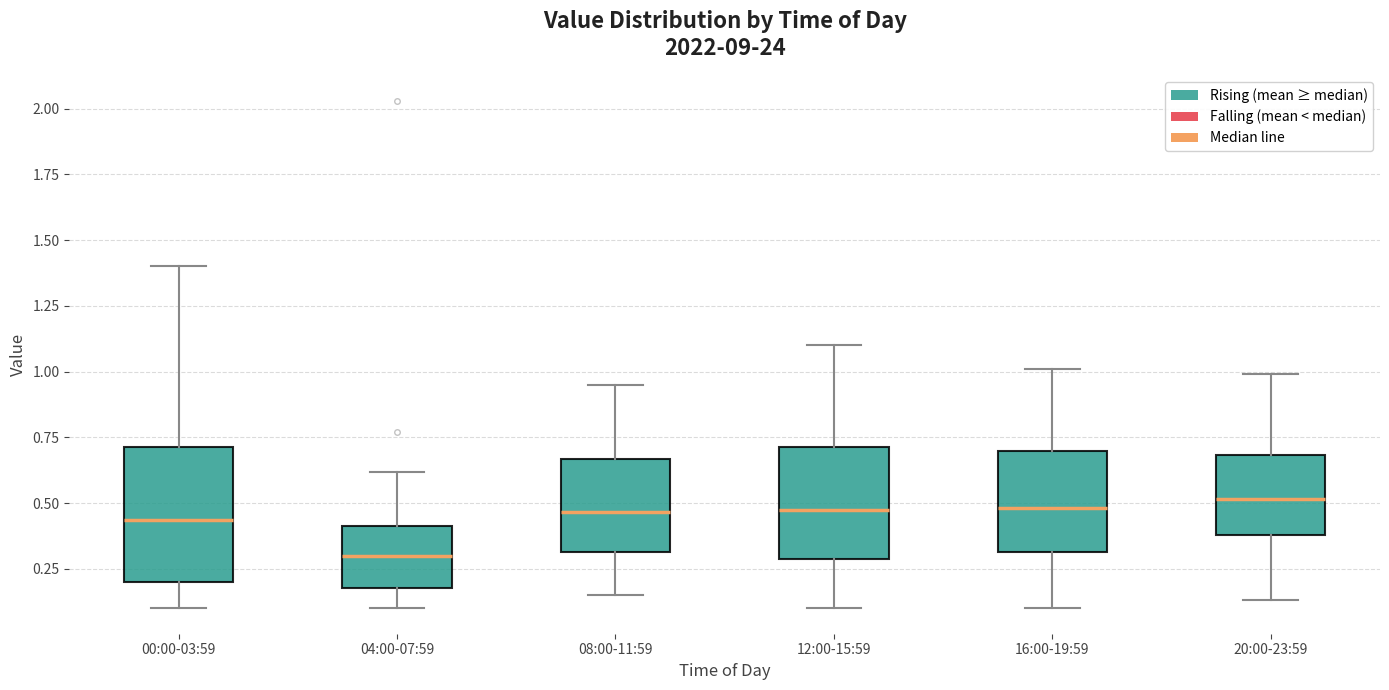

Reading left to right, transcribe this box plot: for each box, give where its median line is, the range the box spans, and where its two whiskers end, as read against the y-axis. The values are not printed on the chart, so give them approximately, as read against the axis.

00:00-03:59: median 0.45, box 0.20 to 0.70, whiskers 0.10 to 1.40
04:00-07:59: median 0.30, box 0.20 to 0.40, whiskers 0.10 to 0.60
08:00-11:59: median 0.45, box 0.30 to 0.65, whiskers 0.15 to 0.95
12:00-15:59: median 0.50, box 0.30 to 0.70, whiskers 0.10 to 1.10
16:00-19:59: median 0.50, box 0.30 to 0.70, whiskers 0.10 to 1.00
20:00-23:59: median 0.50, box 0.40 to 0.70, whiskers 0.15 to 1.00